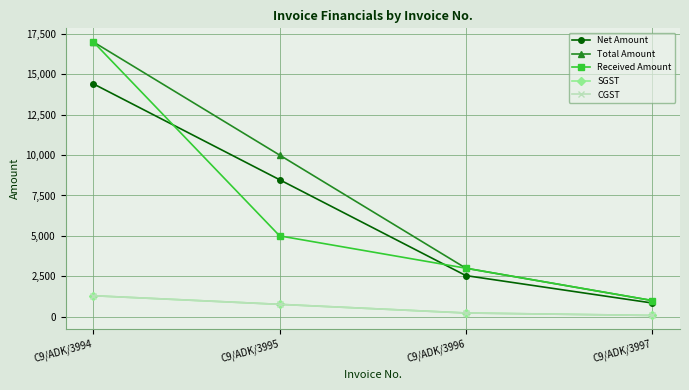

What is the total value across all series at C9/ADK/3995?

25000.0